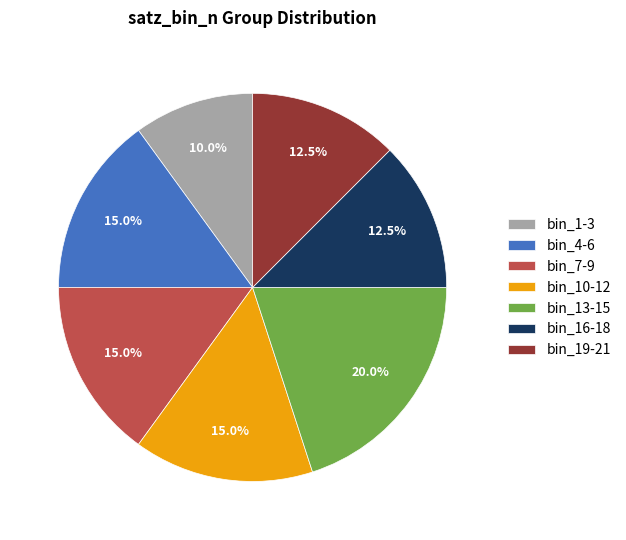

How many segments does this pie chart have?

7